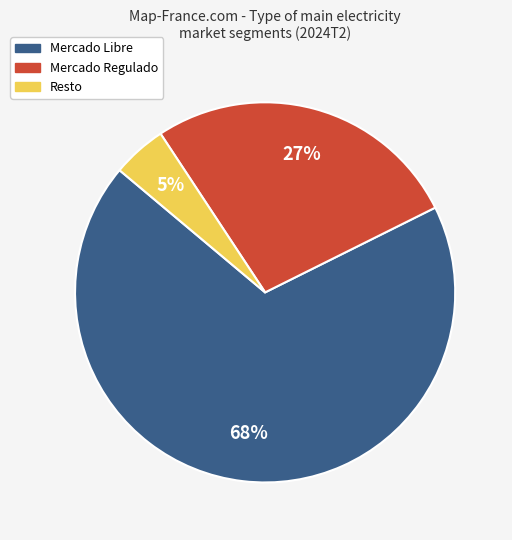

What percentage is the Mercado Regulado slice, to the nearest percent?

27%